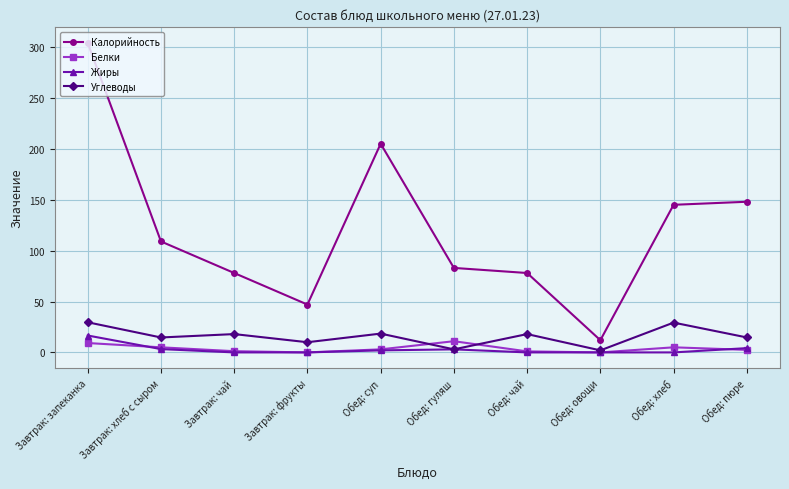

Which category has the highest value across all series?

Завтрак: запеканка